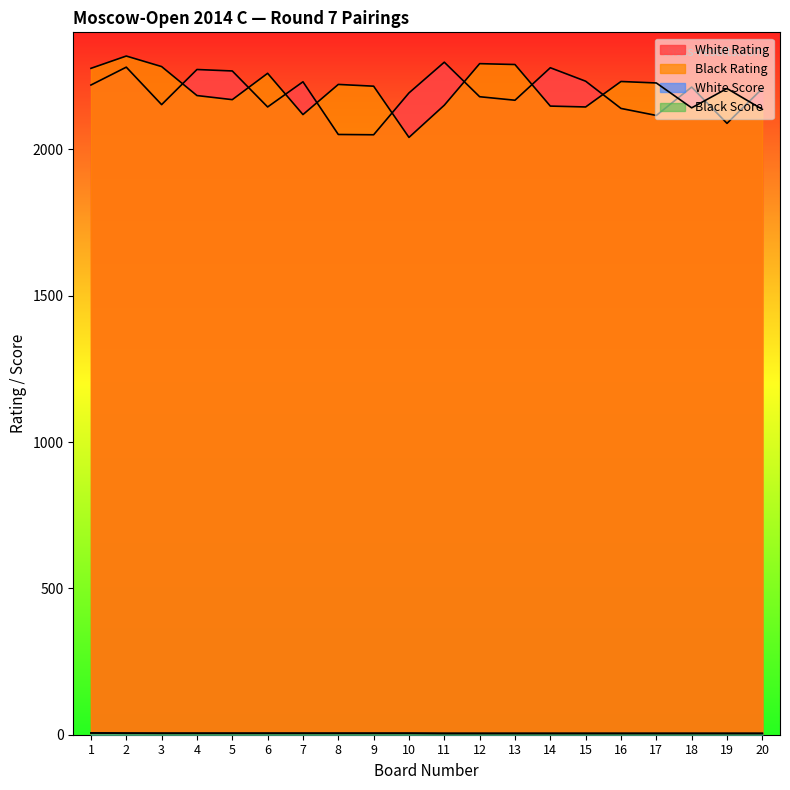

What is the minimum value for White Score?

4.5